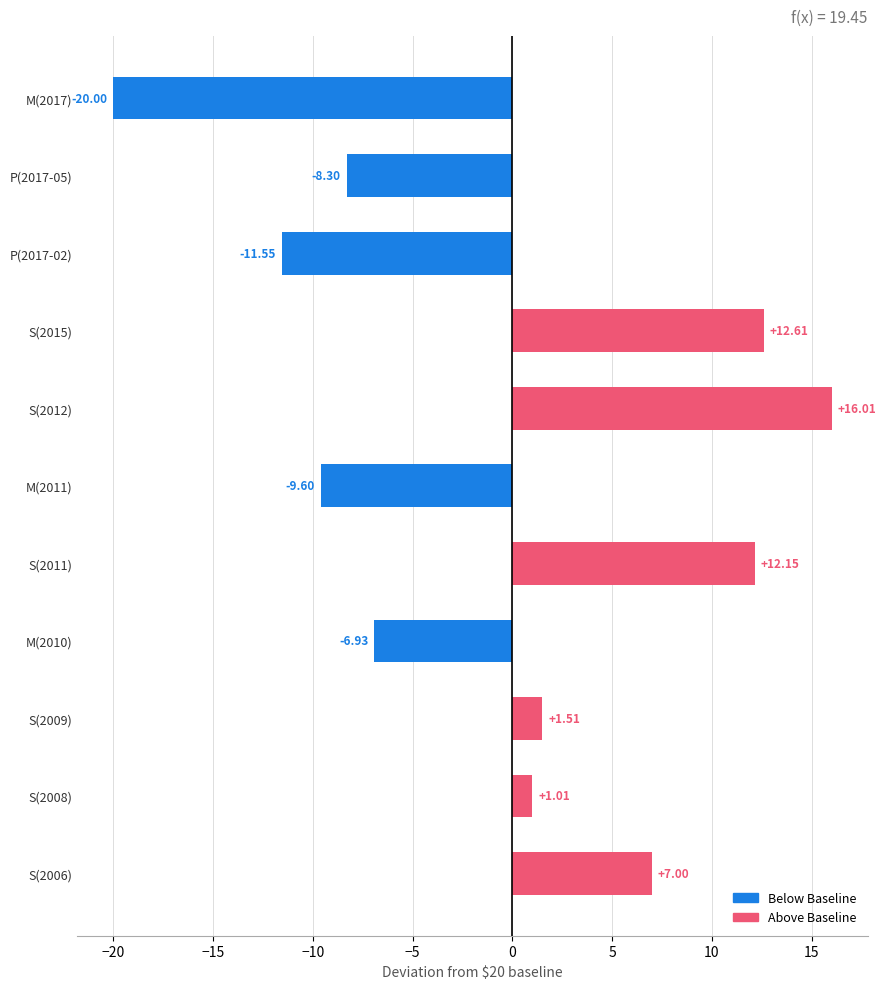

Rank the categories by value from highest to lowest.

S(2012), S(2015), S(2011), S(2006), S(2009), S(2008), M(2010), P(2017-05), M(2011), P(2017-02), M(2017)